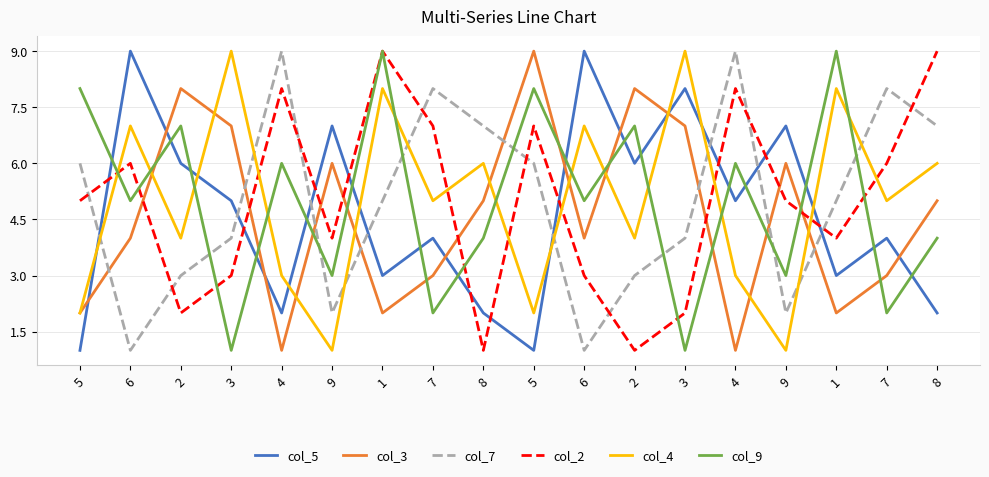

Which series has the largest range (max minus min)?

col_5